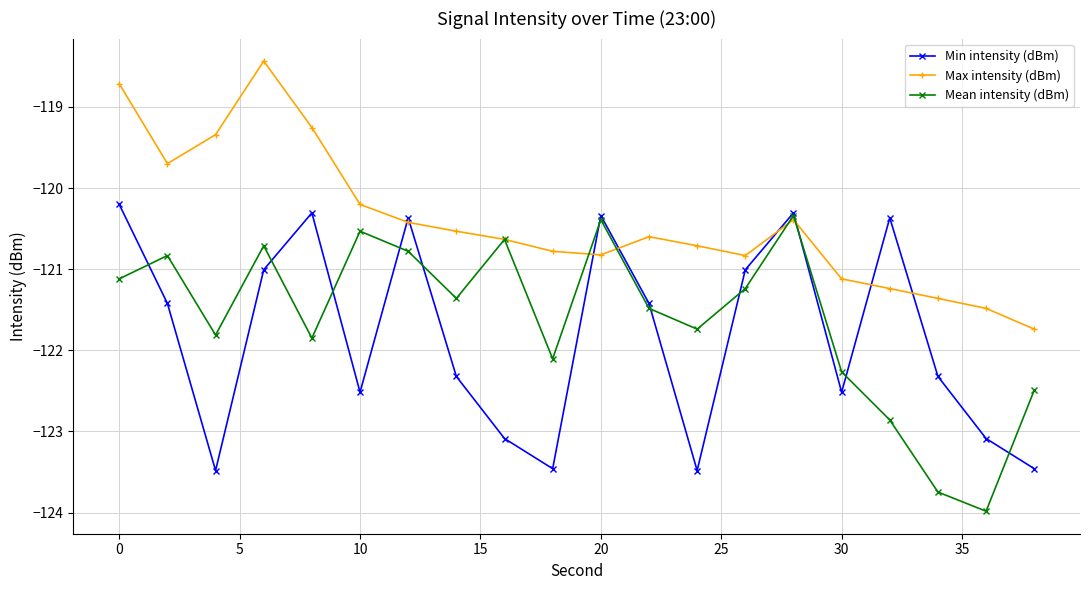

How many interior local valleys does the Min intensity (dBm) series have?

5